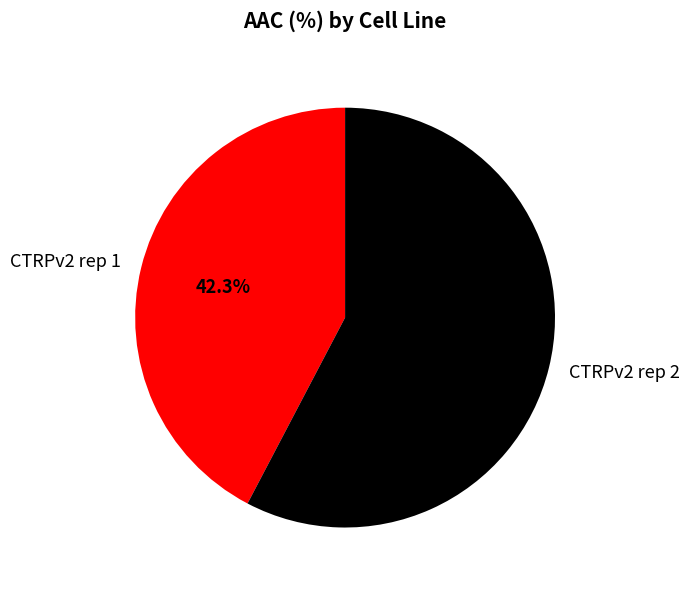

Rank the categories by value from lowest to highest.

CTRPv2 rep 1, CTRPv2 rep 2